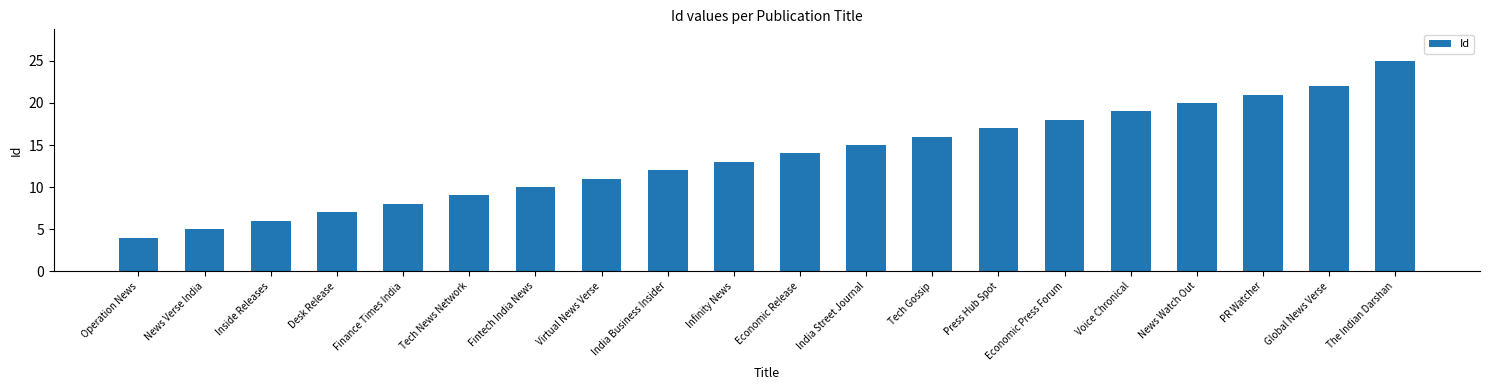

Approximately how many times larger is the value at Economic Press Forum compared to News Verse India?

3.6